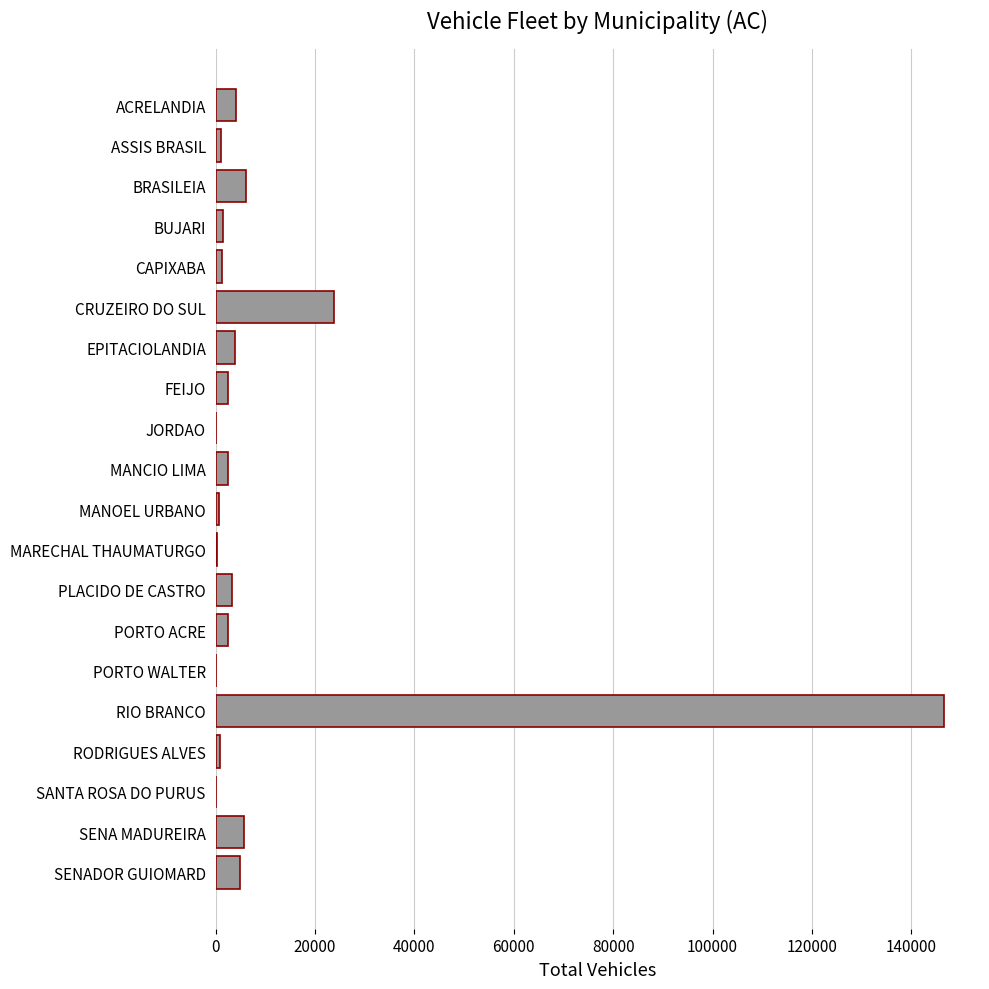

At which category does the chart reach its peak across all series?

RIO BRANCO